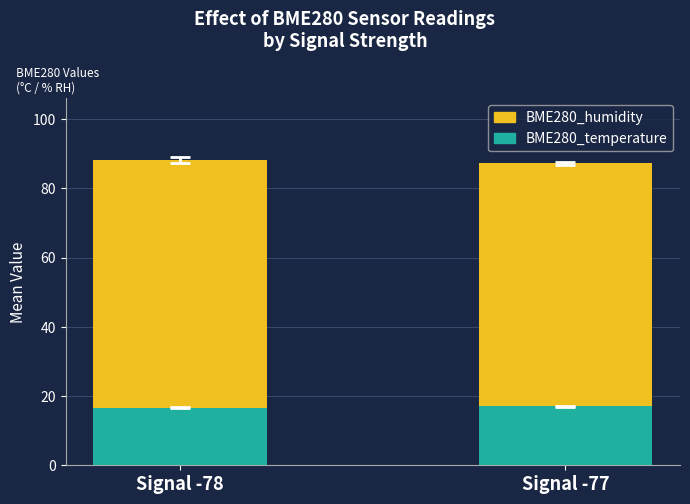

What is the sum of all BME280_temperature values?

33.7